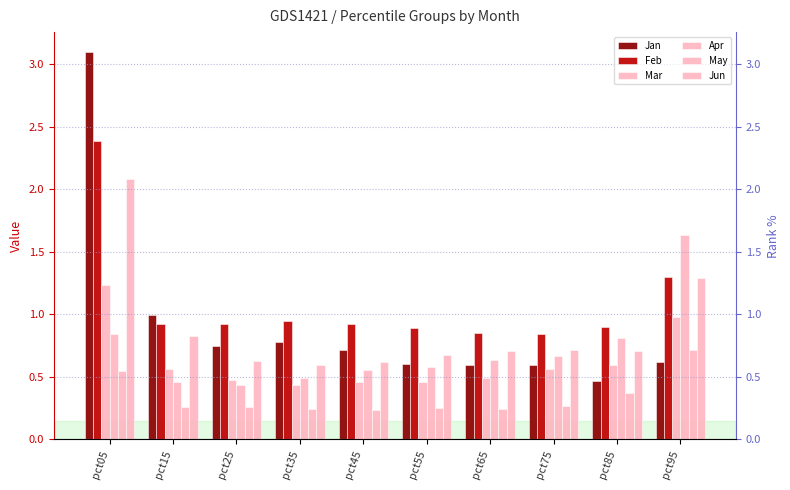

Reading left to right, transcribe all the data shown in this chart.

Jan: 3.1	1.0	0.7	0.8	0.7	0.6	0.6	0.6	0.5	0.6
Feb: 2.4	0.9	0.9	0.9	0.9	0.9	0.9	0.8	0.9	1.3
Mar: 1.2	0.6	0.5	0.4	0.5	0.5	0.5	0.6	0.6	1.0
Apr: 0.8	0.5	0.4	0.5	0.6	0.6	0.6	0.7	0.8	1.6
May: 0.5	0.3	0.3	0.2	0.2	0.2	0.2	0.3	0.4	0.7
Jun: 2.1	0.8	0.6	0.6	0.6	0.7	0.7	0.7	0.7	1.3